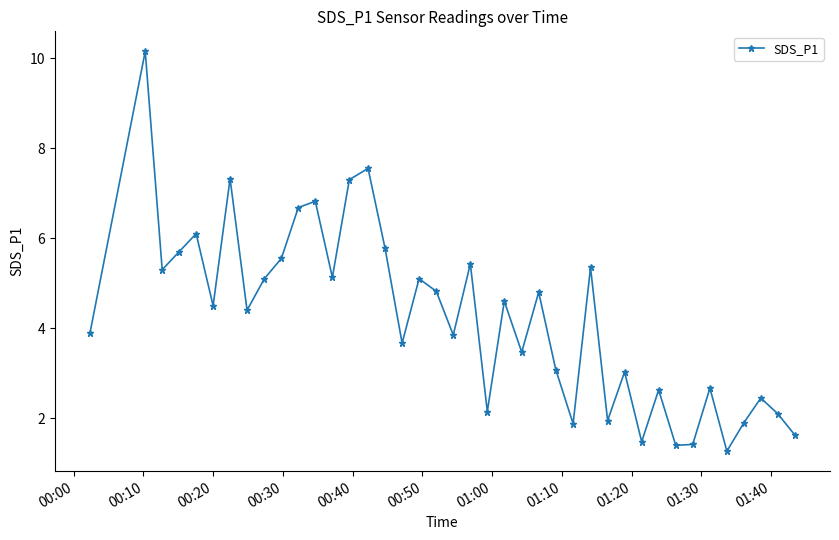

How many interior local valleys (lower than both neighbors) does the data have?

13